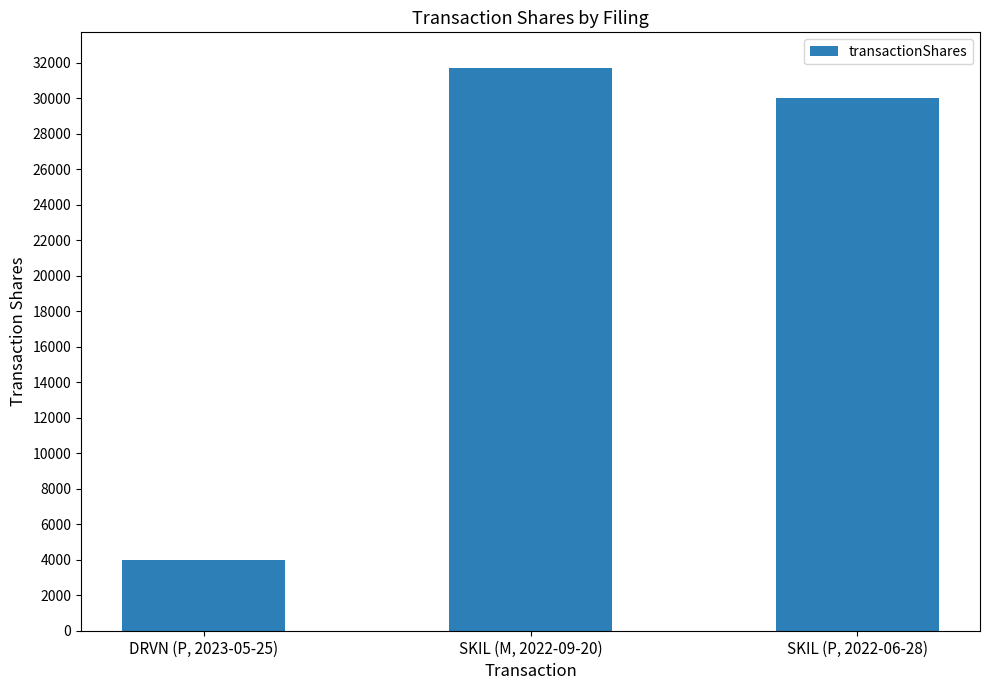

Reading left to right, transcribe all the data shown in this chart.

DRVN (P, 2023-05-25)=4000	SKIL (M, 2022-09-20)=31715	SKIL (P, 2022-06-28)=30000